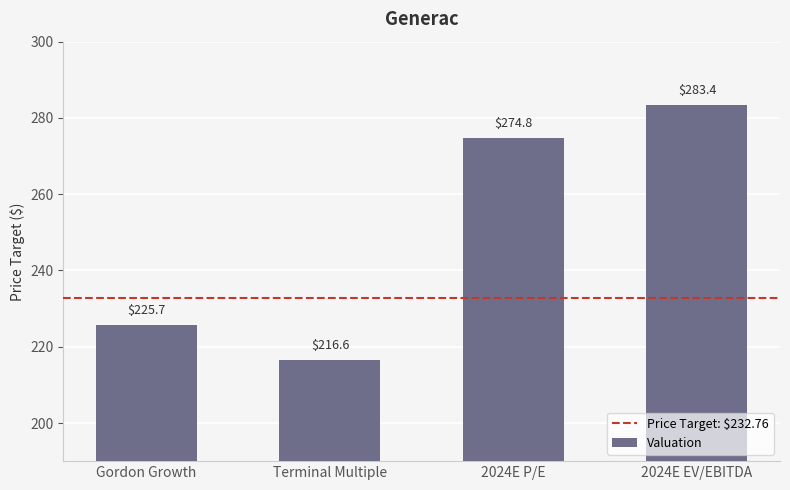

How many distinct data groups are displayed?

1